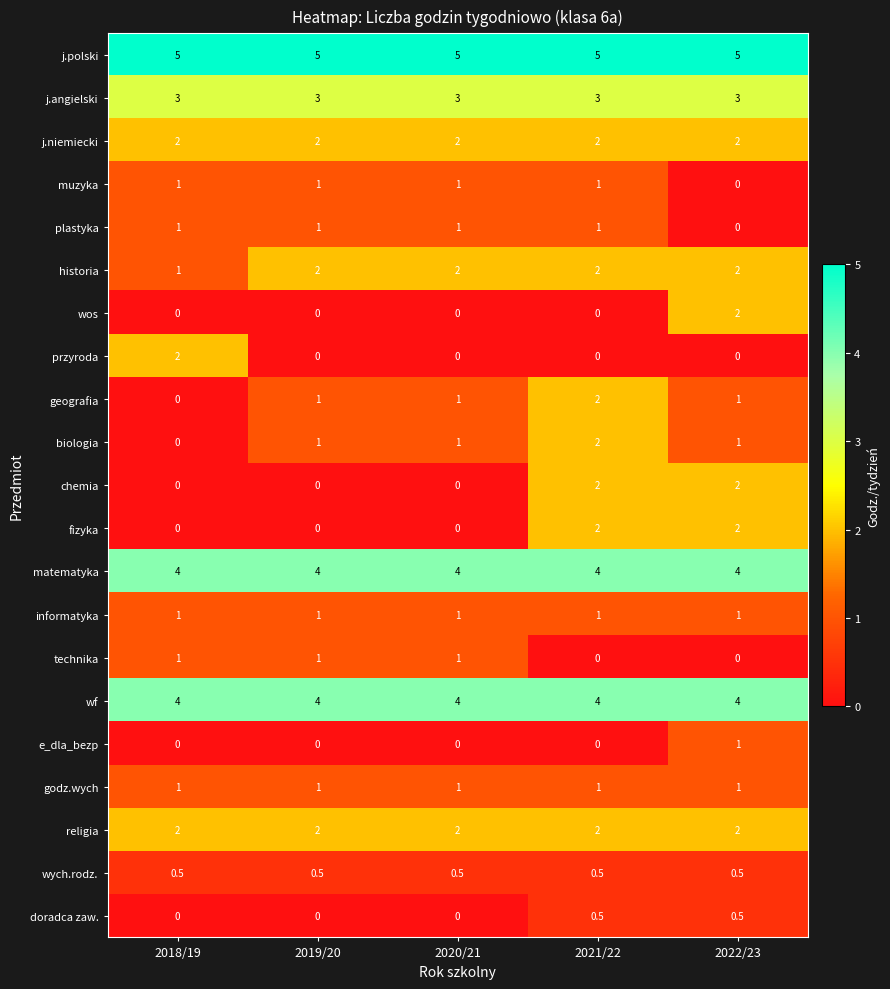

What is the highest value of the informatyka series?

1.0